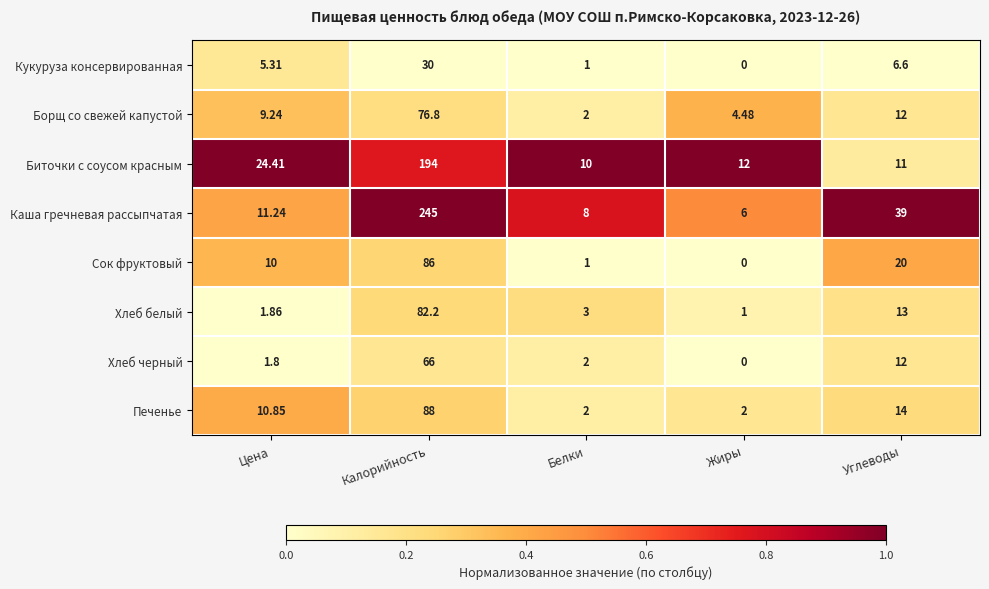

At which label is Каша гречневая рассыпчатая closest to 125?

Углеводы